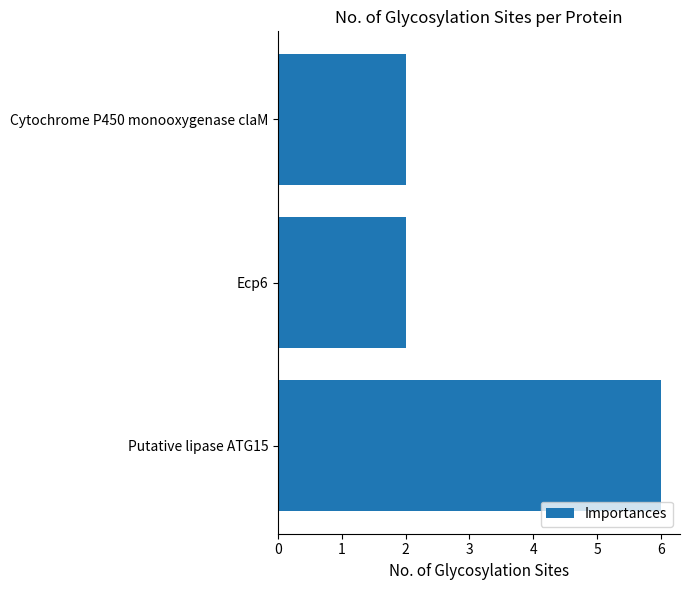

Reading top to bottom, transcribe all the data shown in this chart.

2	2	6